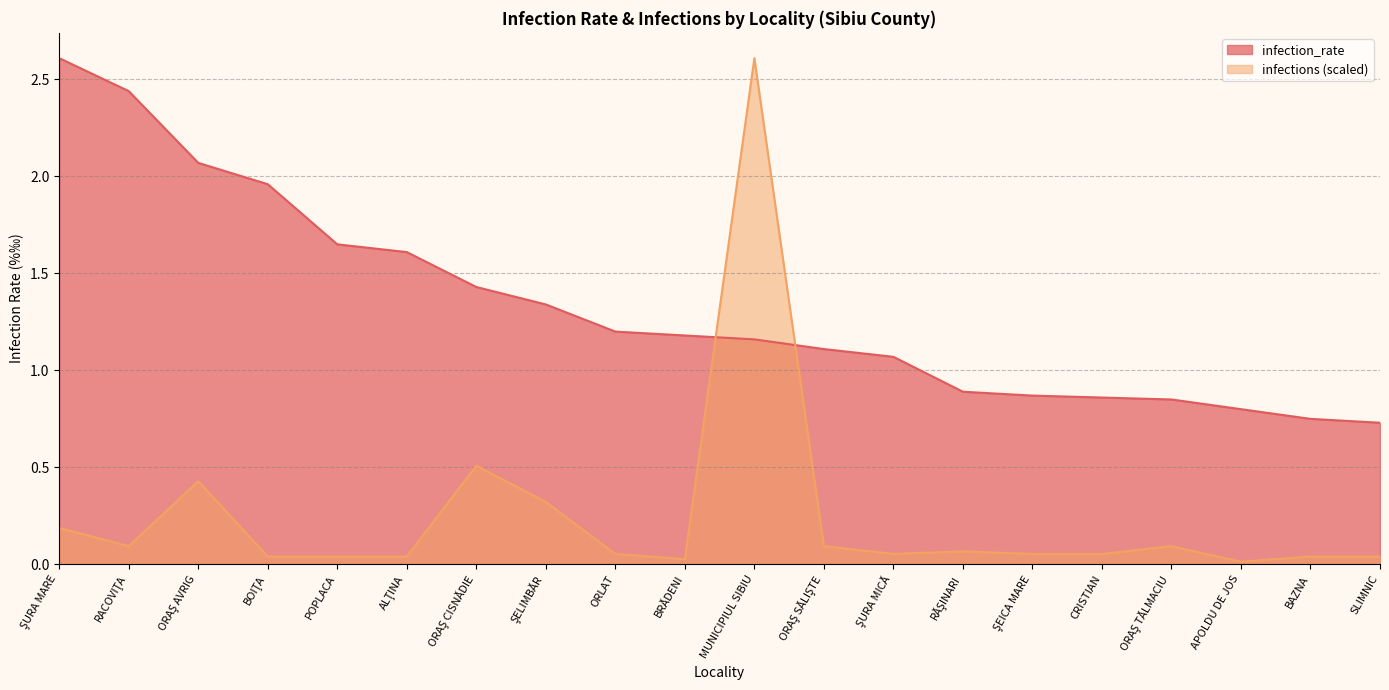

At how many categories does at least one series exceed 1?

13